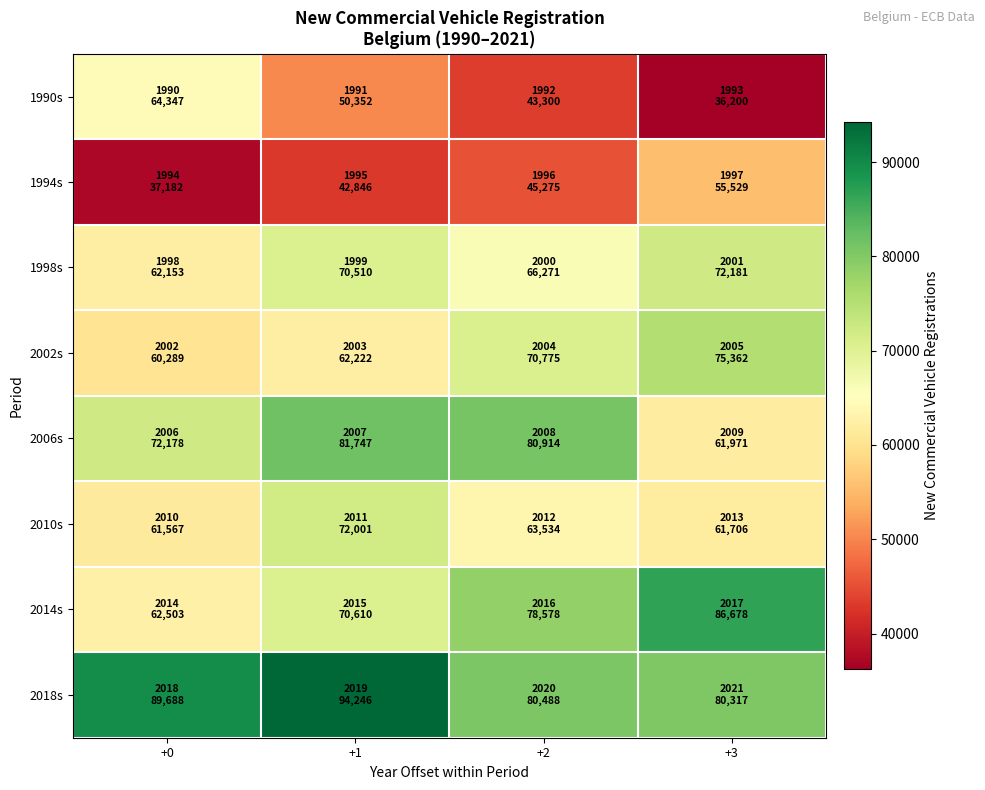

Reading left to right, extract all data points from this chart.

1990s: +0=64347	+1=50352	+2=43300	+3=36200
1994s: +0=37182	+1=42846	+2=45275	+3=55529
1998s: +0=62153	+1=70510	+2=66271	+3=72181
2002s: +0=60289	+1=62222	+2=70775	+3=75362
2006s: +0=72178	+1=81747	+2=80914	+3=61971
2010s: +0=61567	+1=72001	+2=63534	+3=61706
2014s: +0=62503	+1=70610	+2=78578	+3=86678
2018s: +0=89688	+1=94246	+2=80488	+3=80317